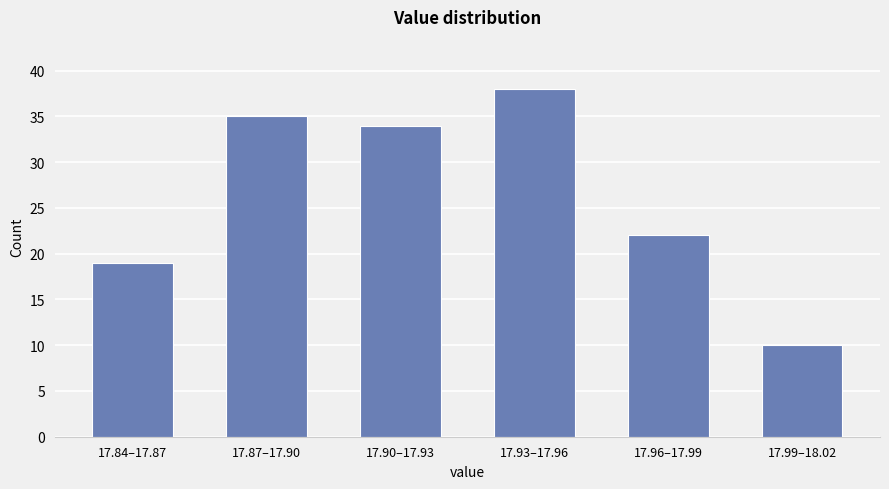

Reading left to right, extract all data points from this chart.

19	35	34	38	22	10